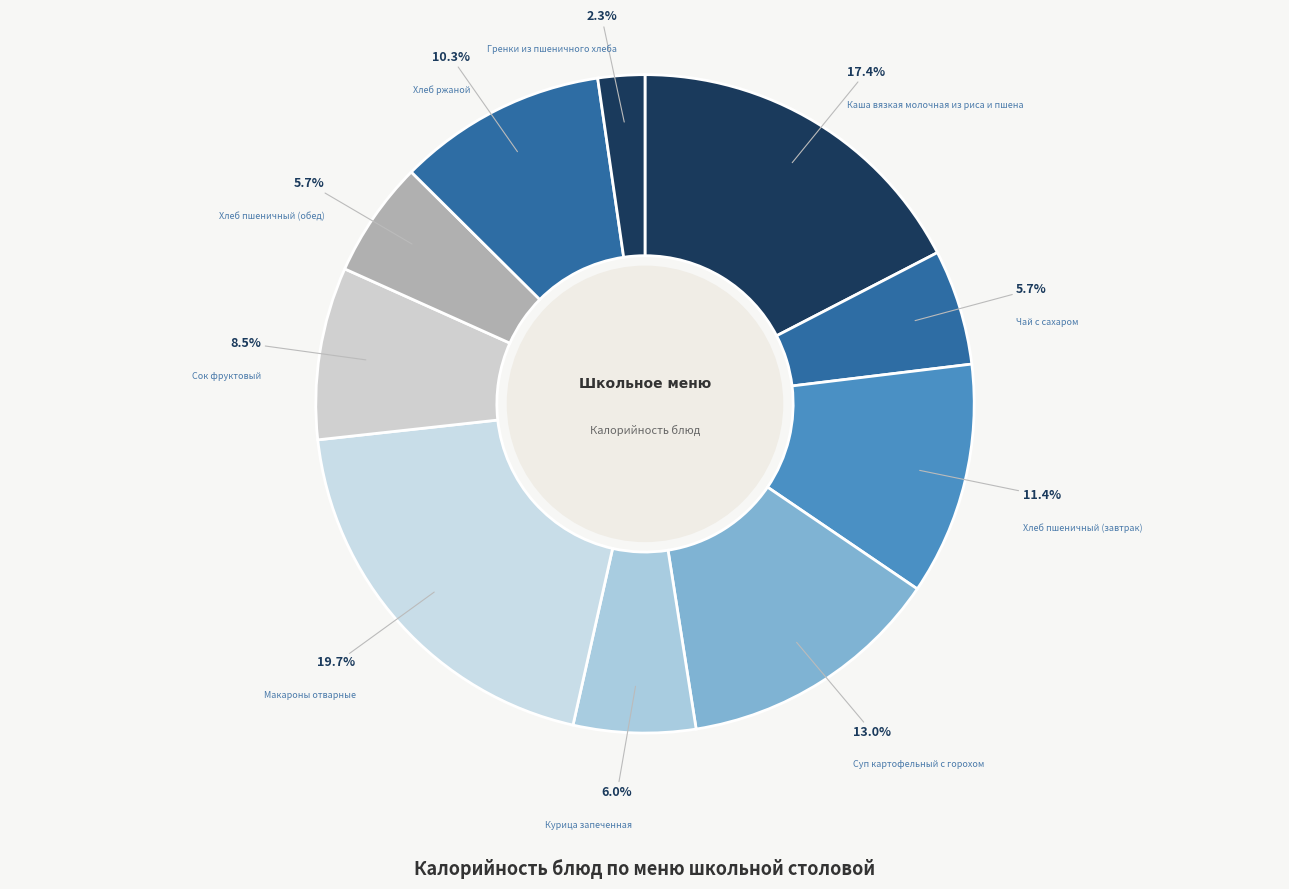

How many segments does this pie chart have?

10